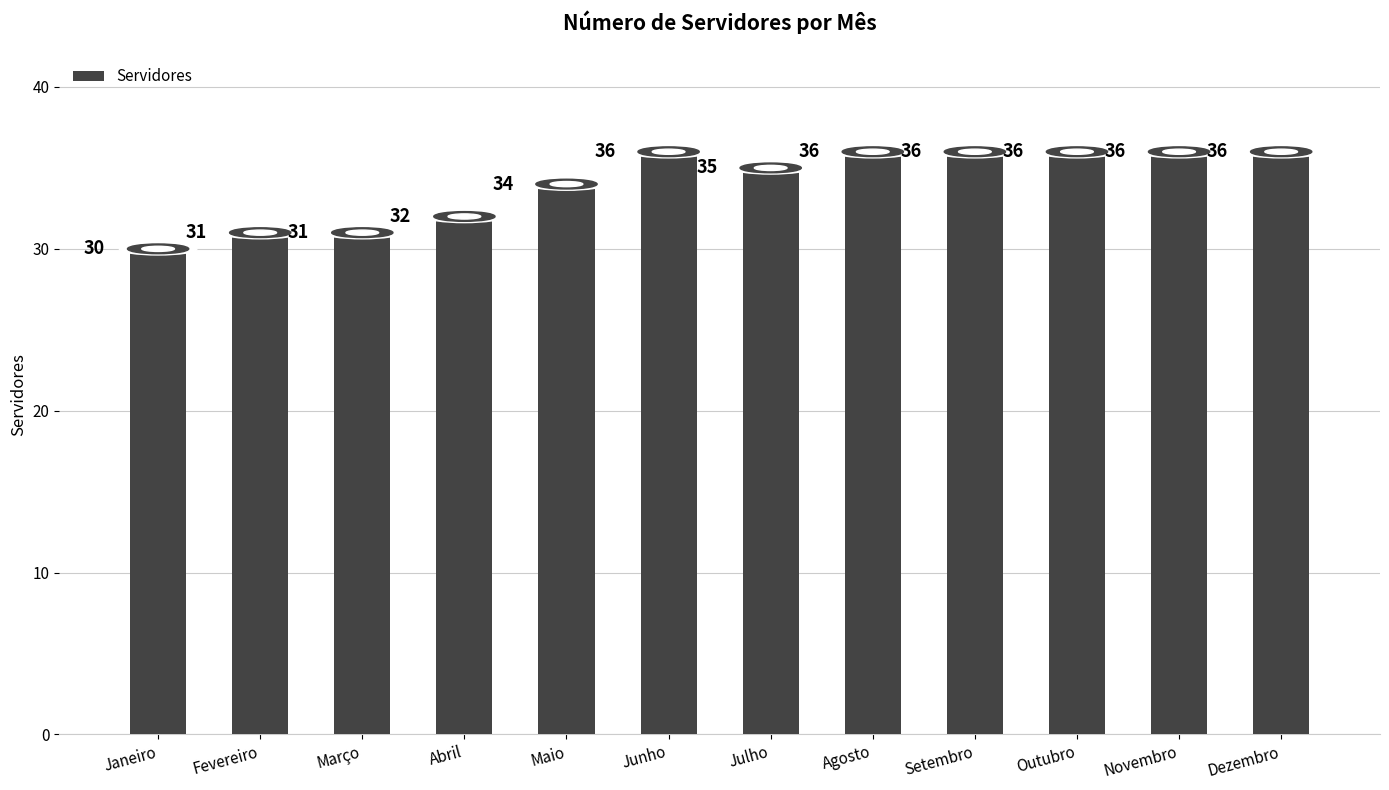

What is the label of the 4th bar from the left?

Abril